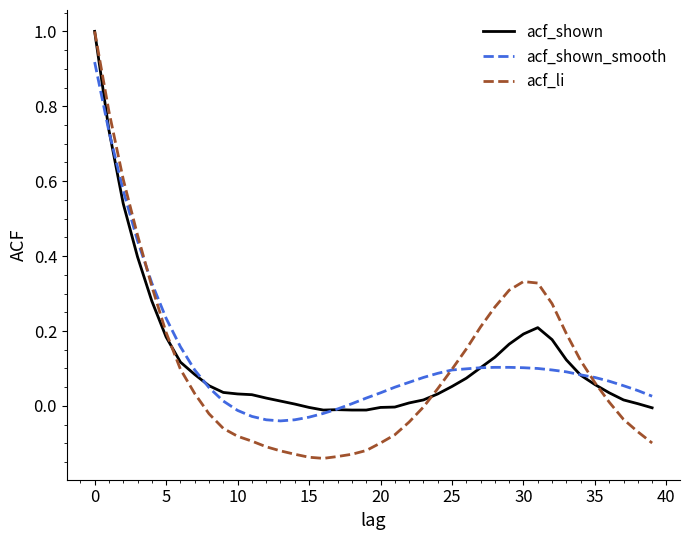

What is the maximum value for acf_li?

1.0